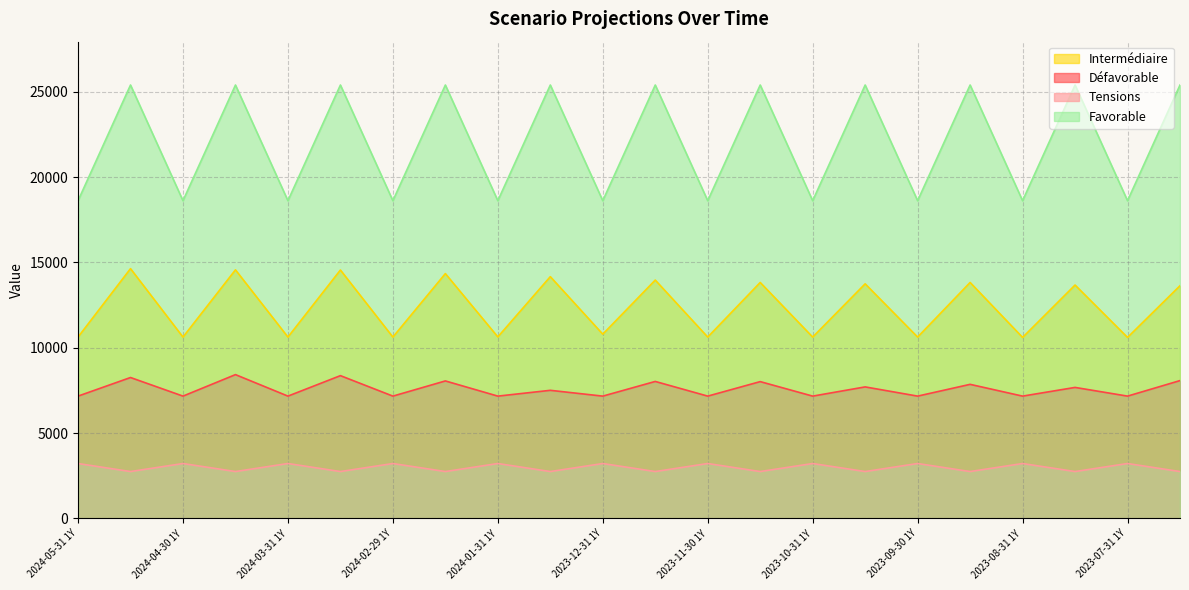

At which category does Intermédiaire reach its first local valley?

2024-04-30 1Y